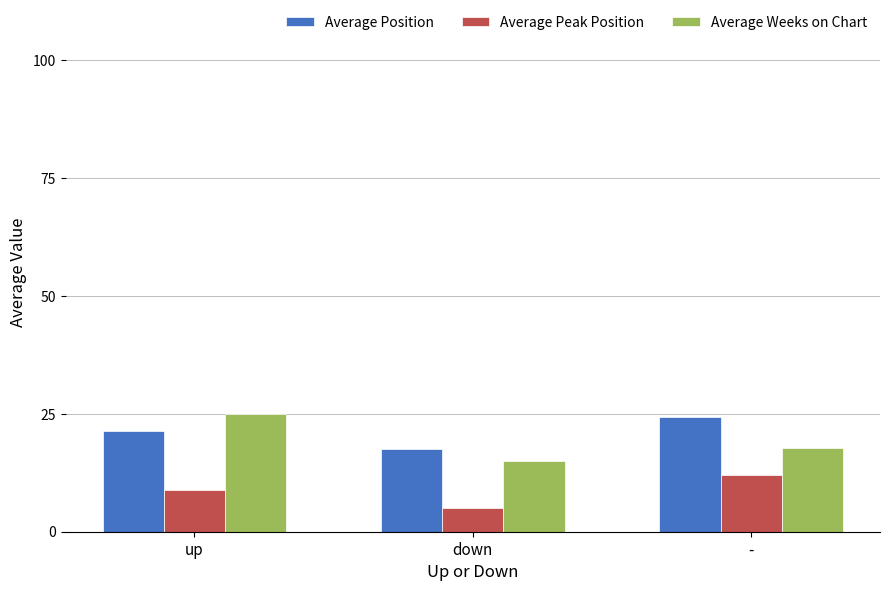

The Average Weeks on Chart series shows 5.5 at down. True or false?

False